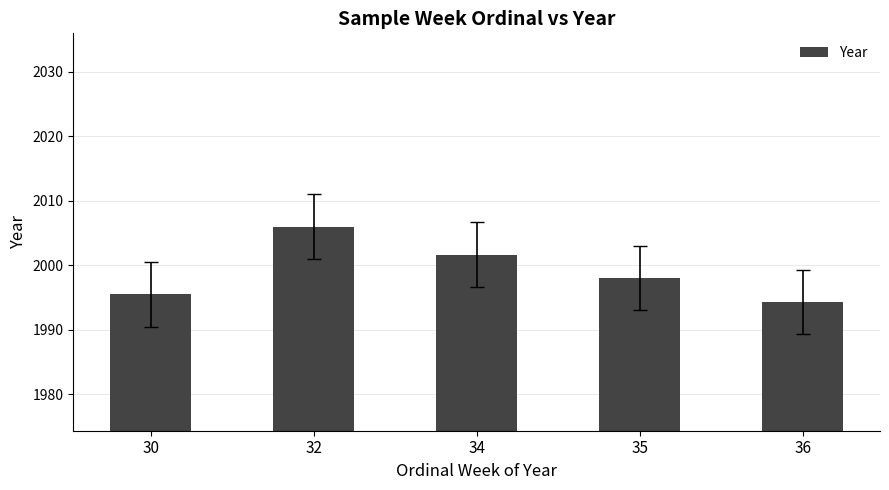

Rank the categories by value from lowest to highest.

36, 30, 35, 34, 32